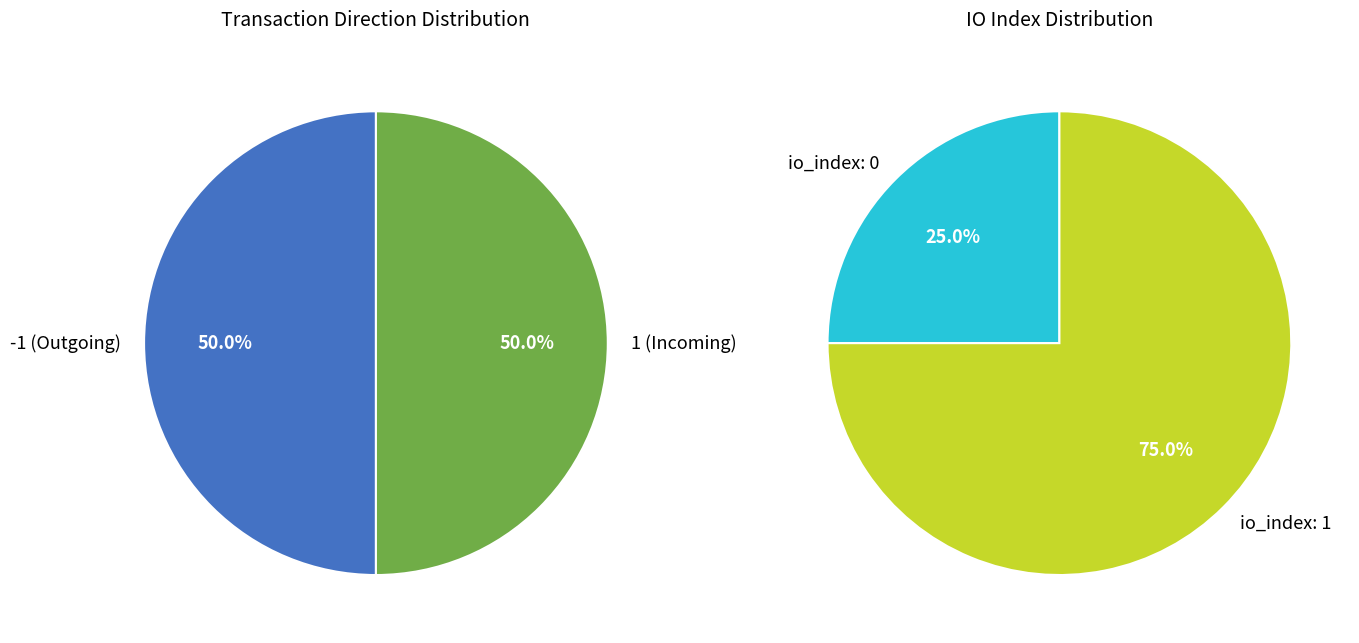

How many segments does this pie chart have?

2